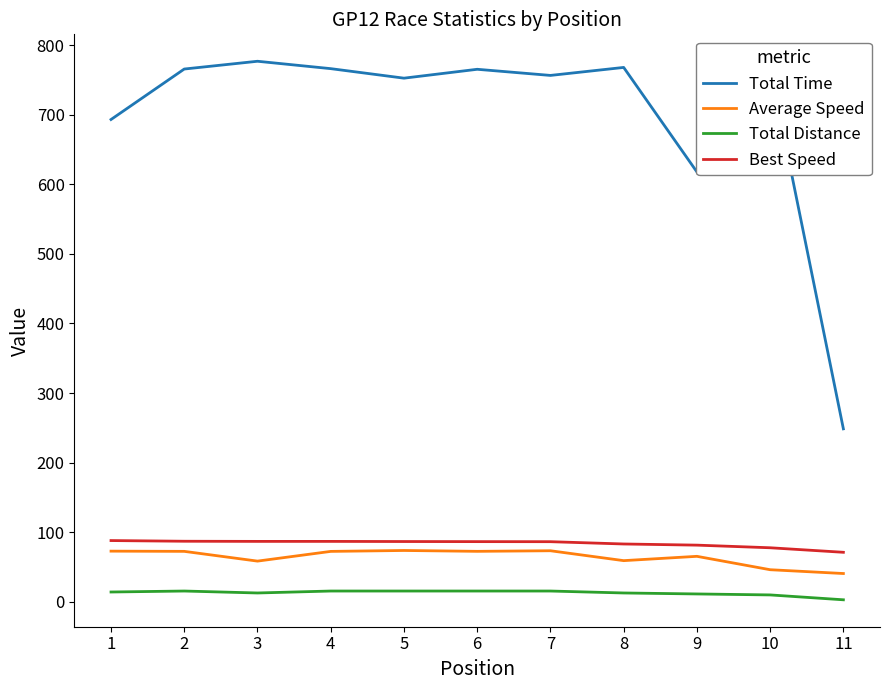

How many lines are shown in the chart?

4